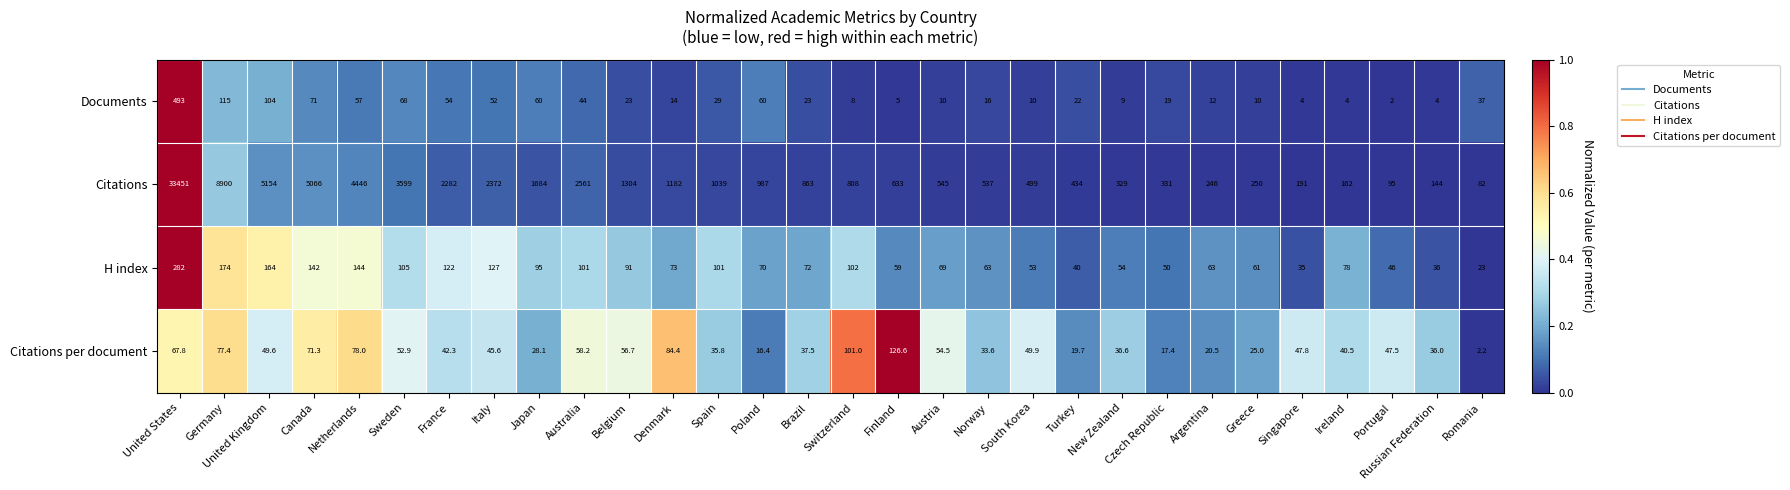

What is the difference between the second highest and minimum values in the H index series?

151.0